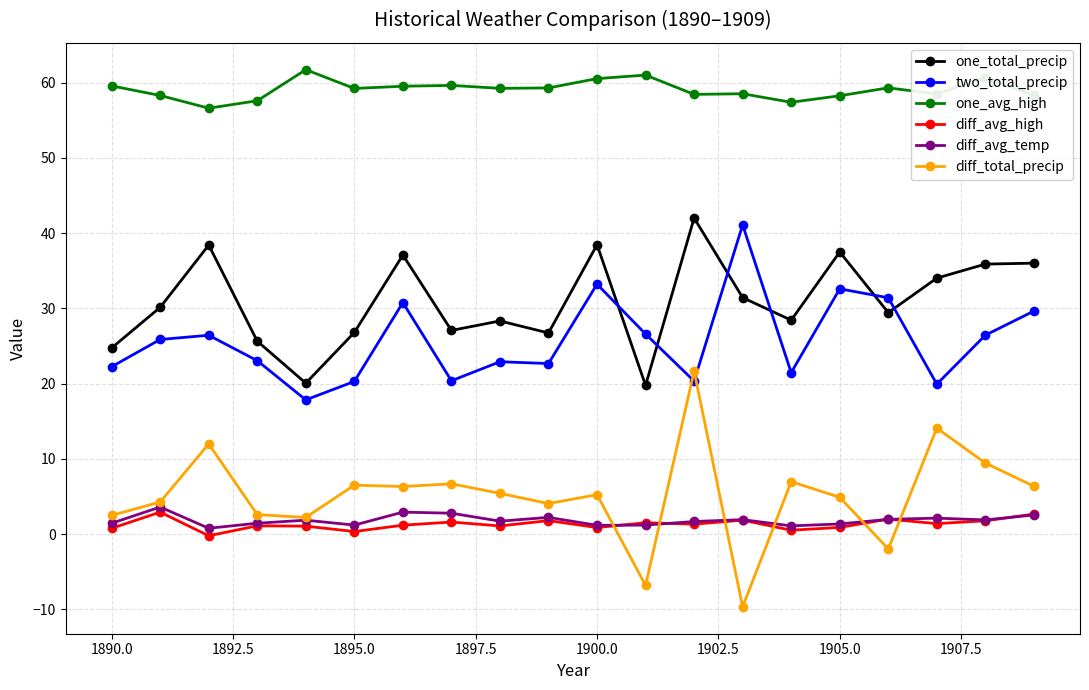

What is the difference between the maximum and minimum values in the one_total_precip series?

22.2